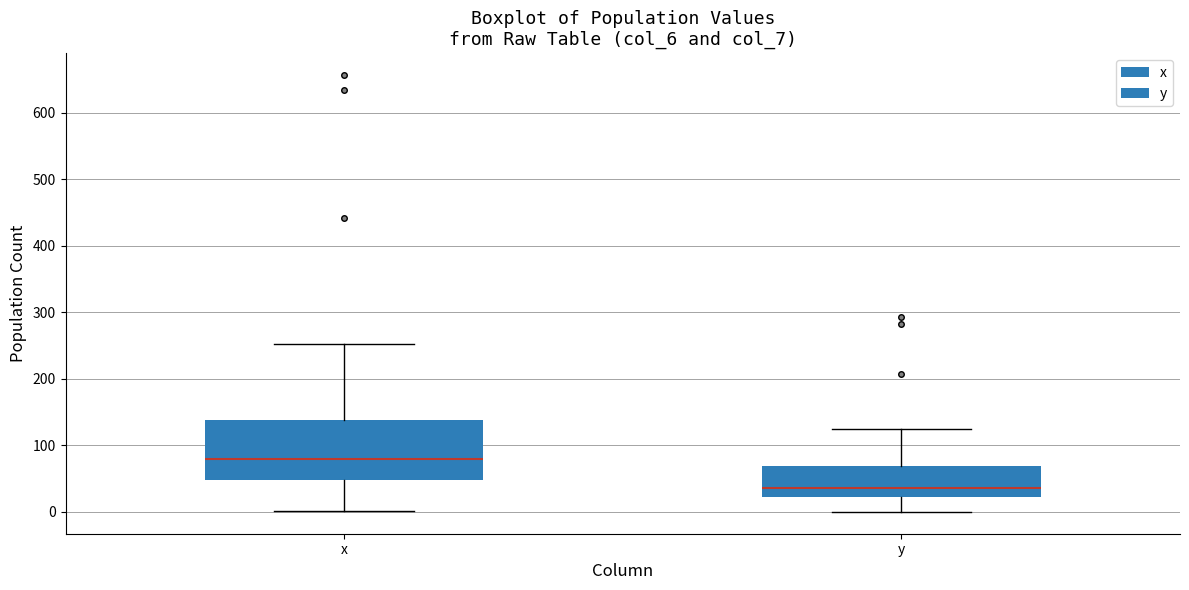

Reading left to right, transcribe this box plot: for each box, give where its median line is, the range the box spans, and where its two whiskers end, as read against the y-axis. The values are not printed on the chart, so give them approximately, as read against the axis.

x: median 80, box 50 to 140, whiskers 0 to 250
y: median 40, box 20 to 70, whiskers 0 to 130